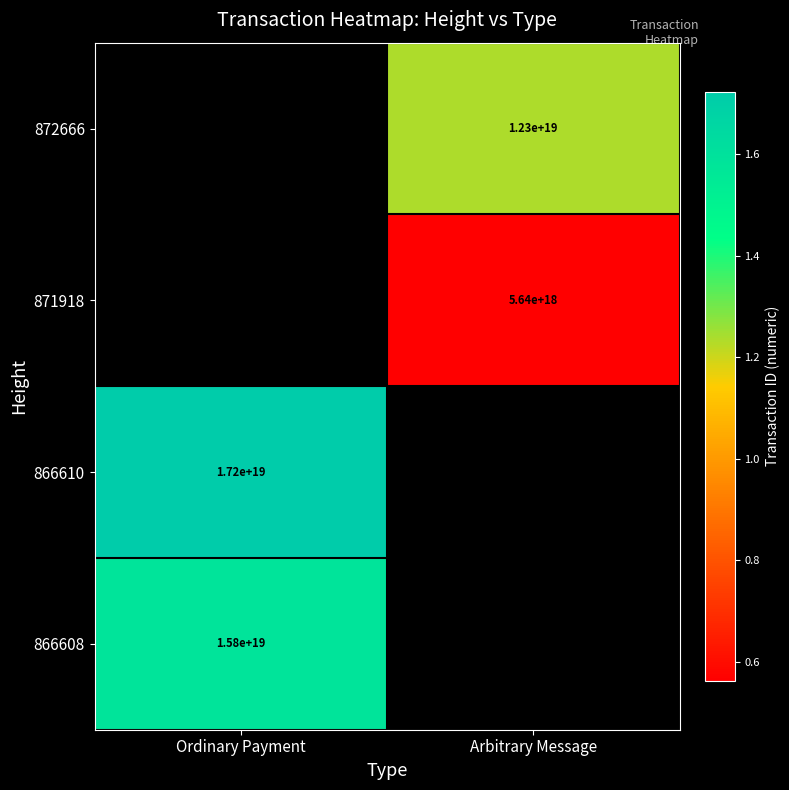

Which label corresponds to the largest value in the chart?

Ordinary Payment